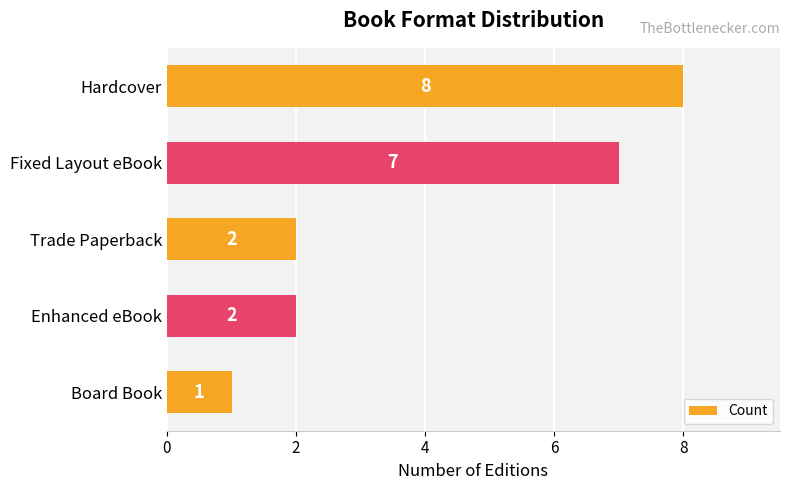

What is the change in value from Fixed Layout eBook to Board Book?

-6